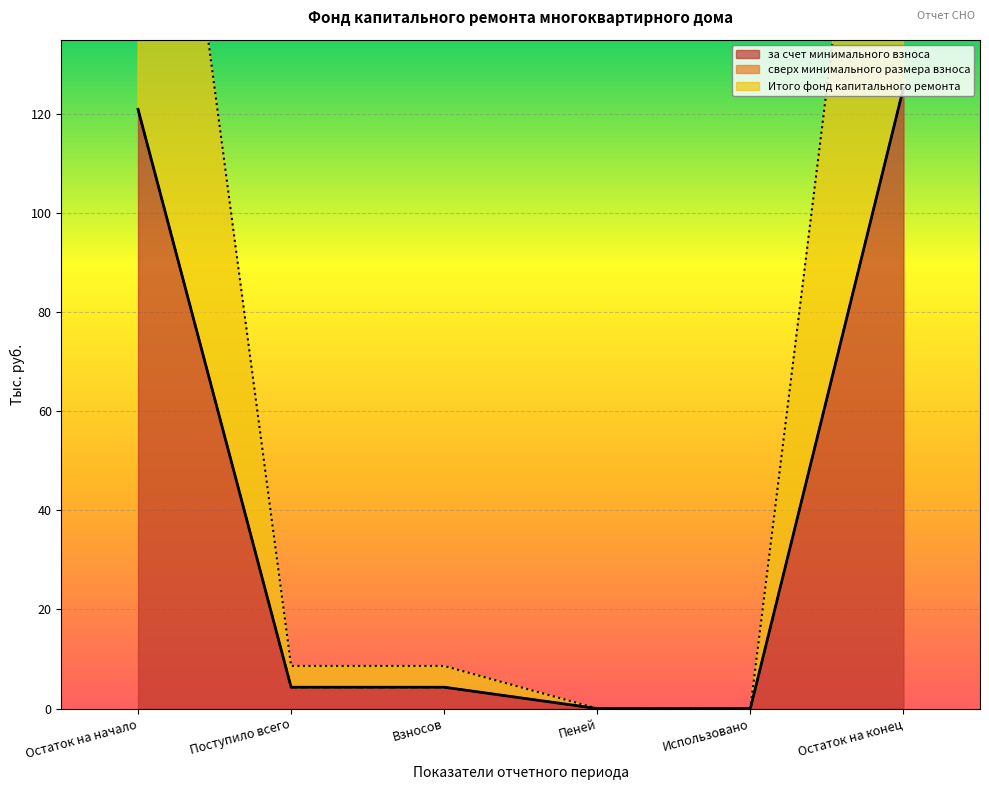

The за счет минимального взноса series shows 57.9 at Пеней. True or false?

False